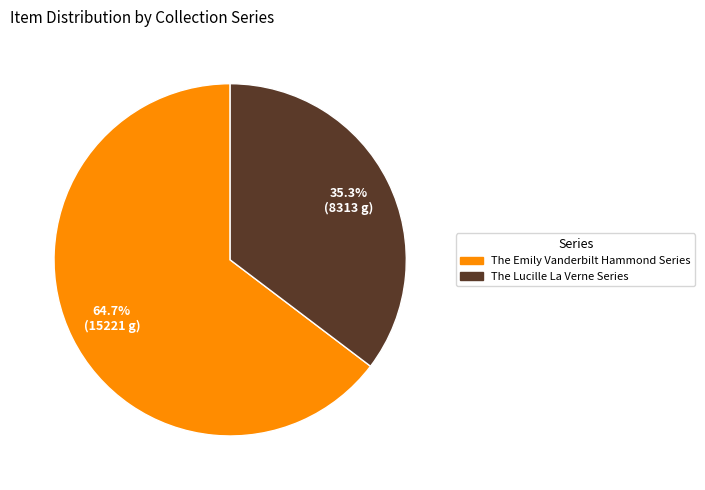

Is there a majority slice in this chart?

Yes